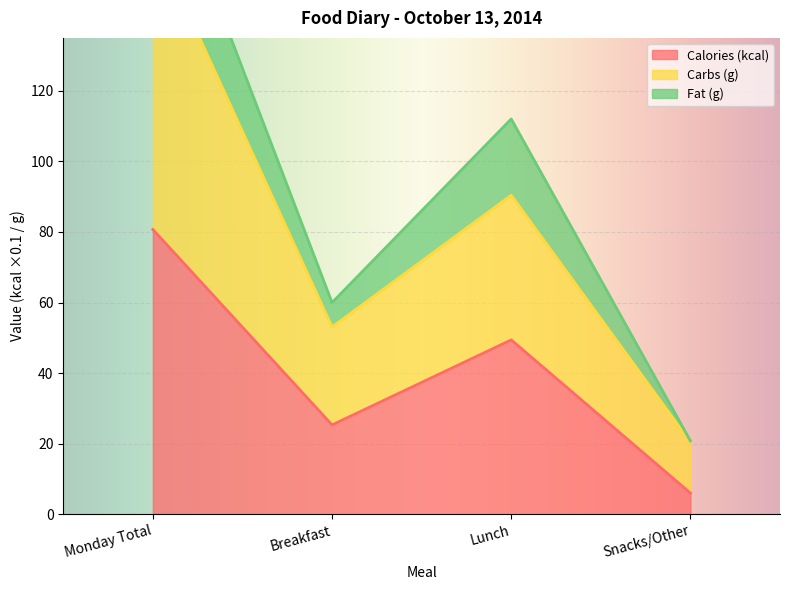

Which label corresponds to the largest value in the chart?

Monday Total